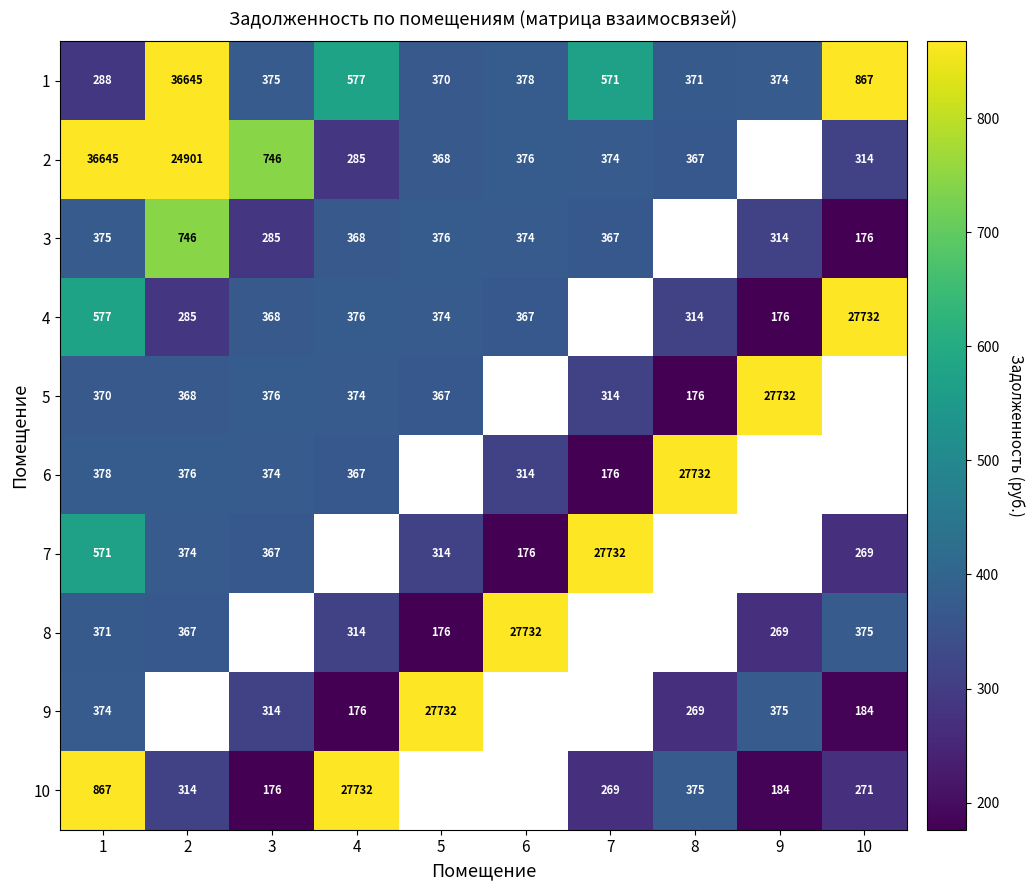

At how many categories does at least one series exceed 975?

9